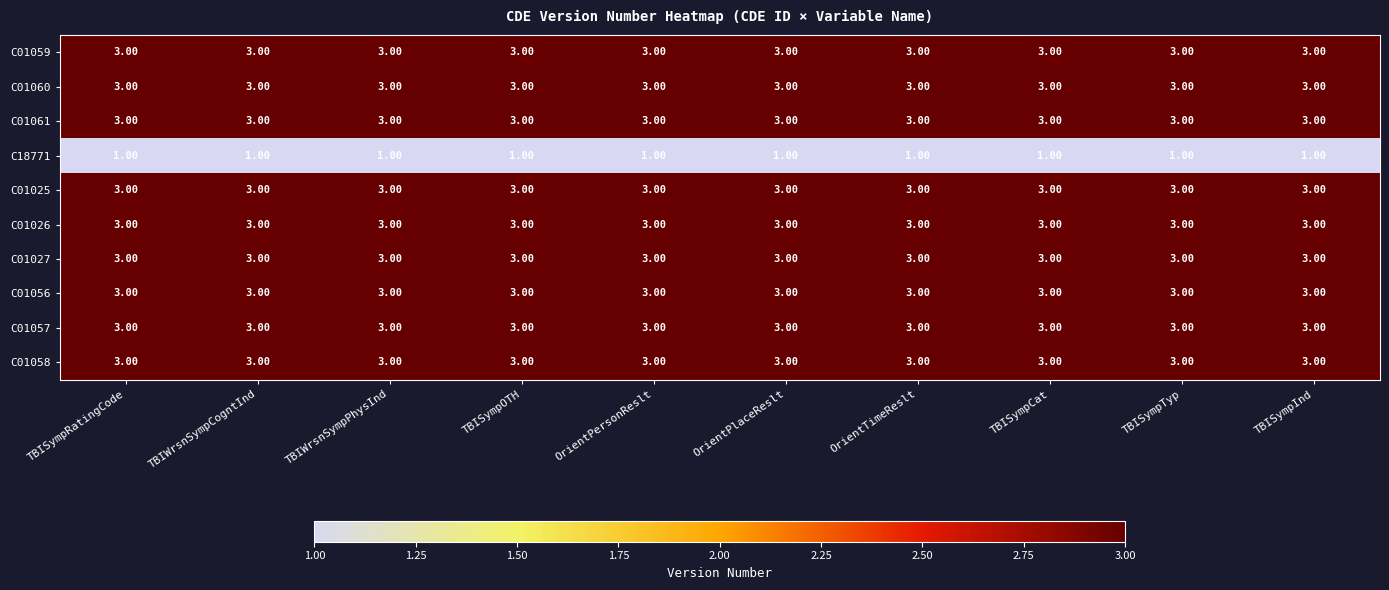

What is the total value across all series at TBISympRatingCode?

28